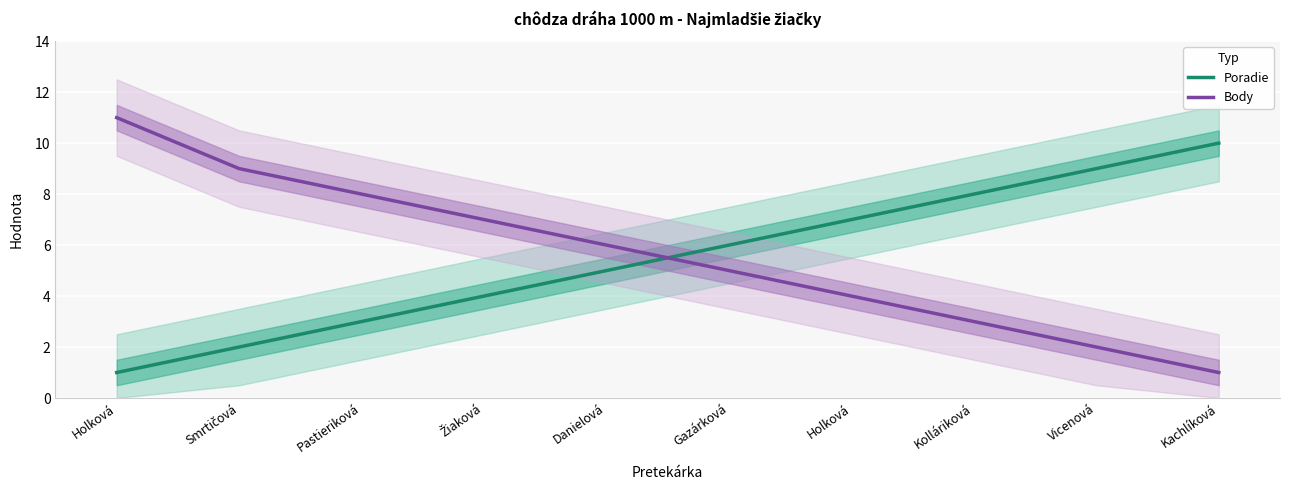

Which series has the largest range (max minus min)?

Body